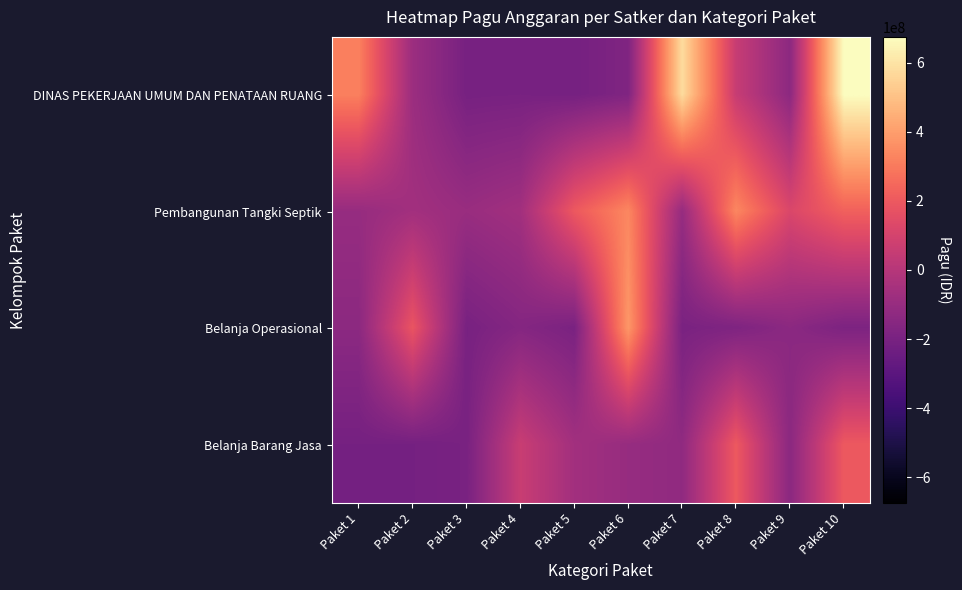

Which label corresponds to the smallest value in the chart?

Paket 2